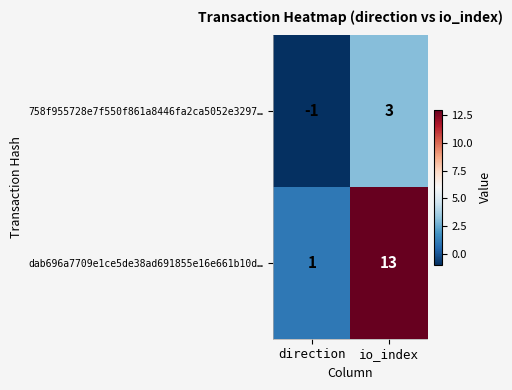

Reading left to right, what are all the values shown in this chart?

758f955728e7f550f861a8446fa2ca5052e3297…: direction=-1	io_index=3
dab696a7709e1ce5de38ad691855e16e661b10d…: direction=1	io_index=13